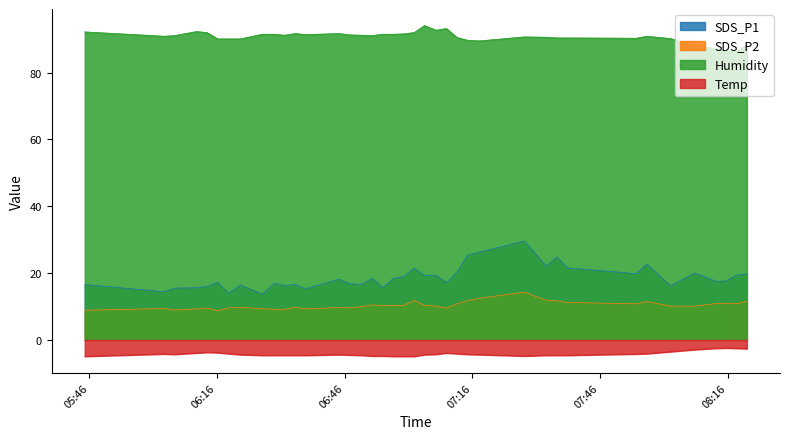

What is the greatest value displayed?

94.1